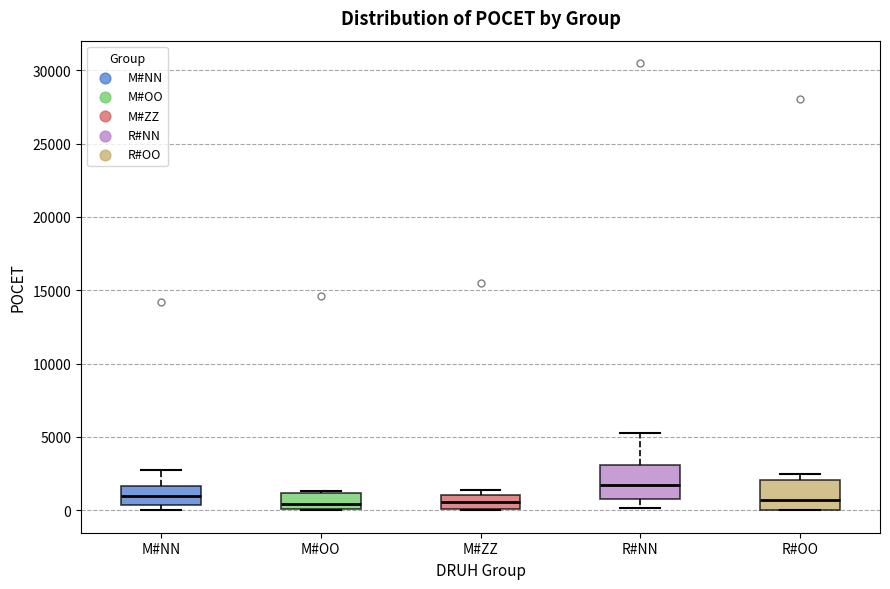

Which box has the highest median line?

R#NN